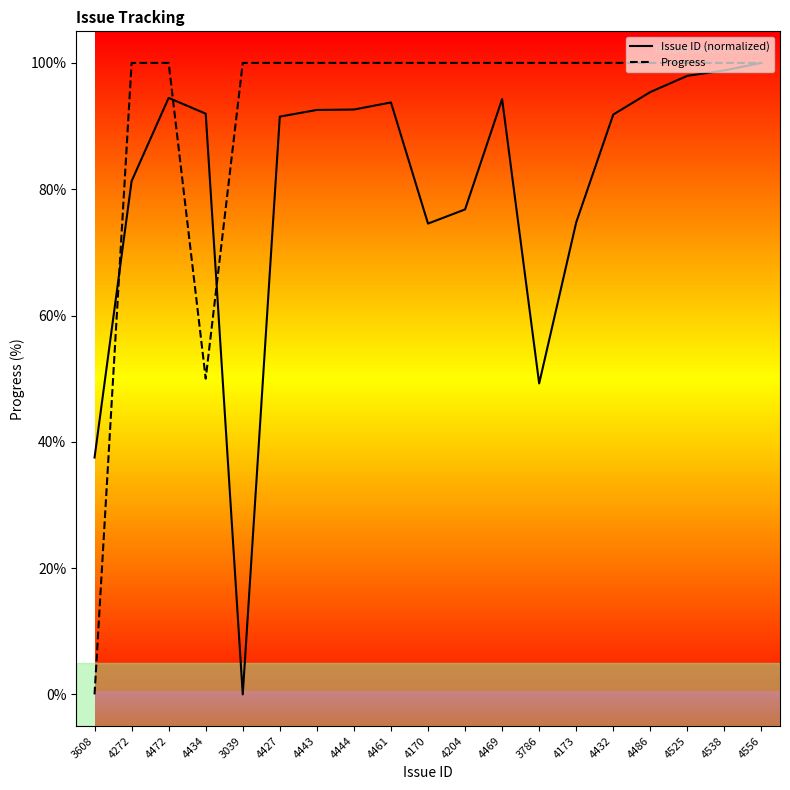

Rank the series by their average value, from highest to lowest.

Progress, Issue ID (normalized)